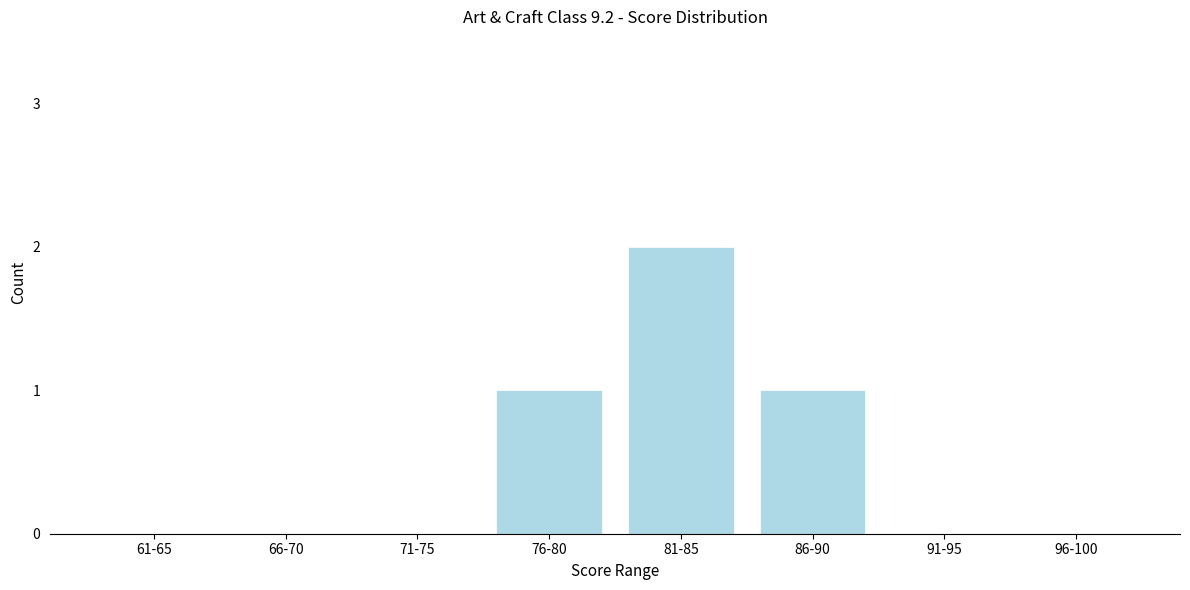

Reading left to right, what are all the values shown in this chart?

61-65=0	66-70=0	71-75=0	76-80=1	81-85=2	86-90=1	91-95=0	96-100=0